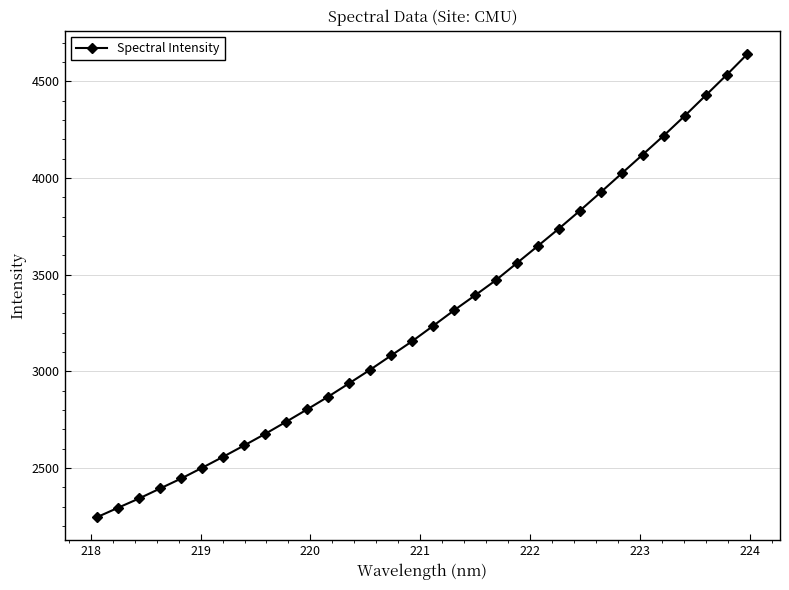

What is the difference between the maximum and second lowest values?

2347.1